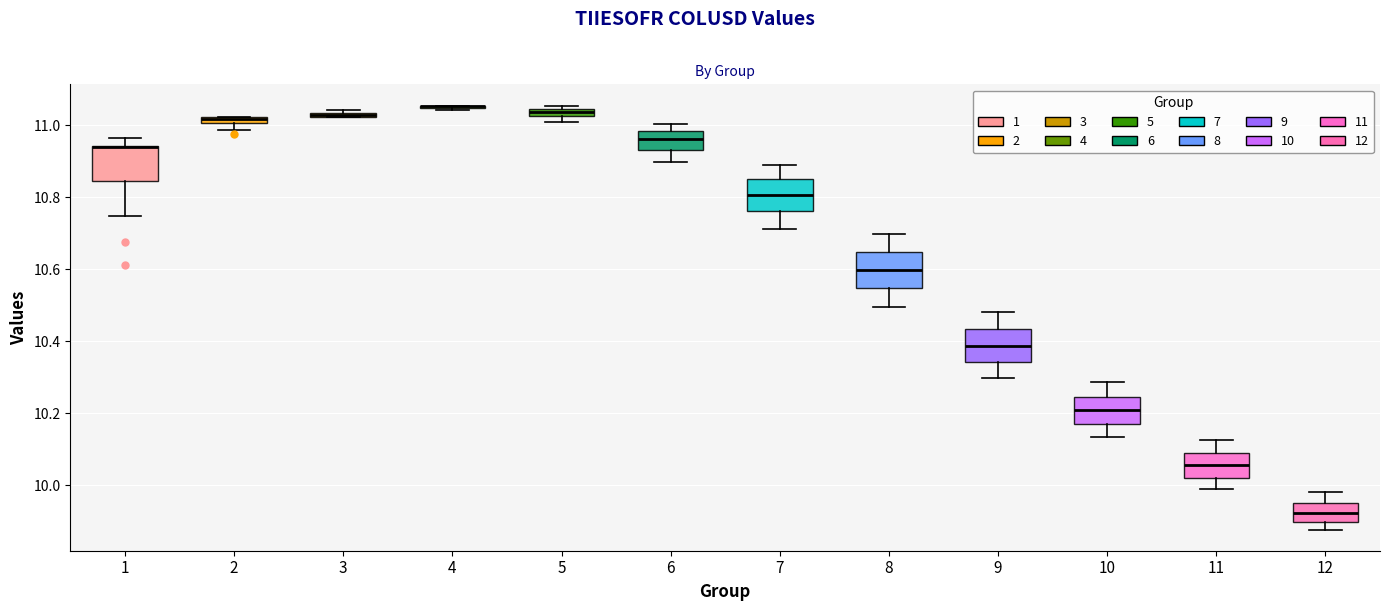

Where does the upper whisker of the box at x = 8 end on the y-axis? The values are not printed on the chart, so give them approximately, as read against the axis.

10.70